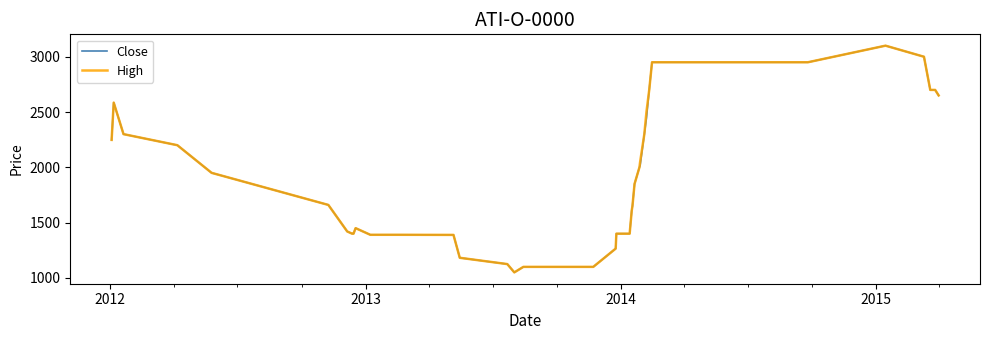

What is the maximum value shown in the chart?

3100